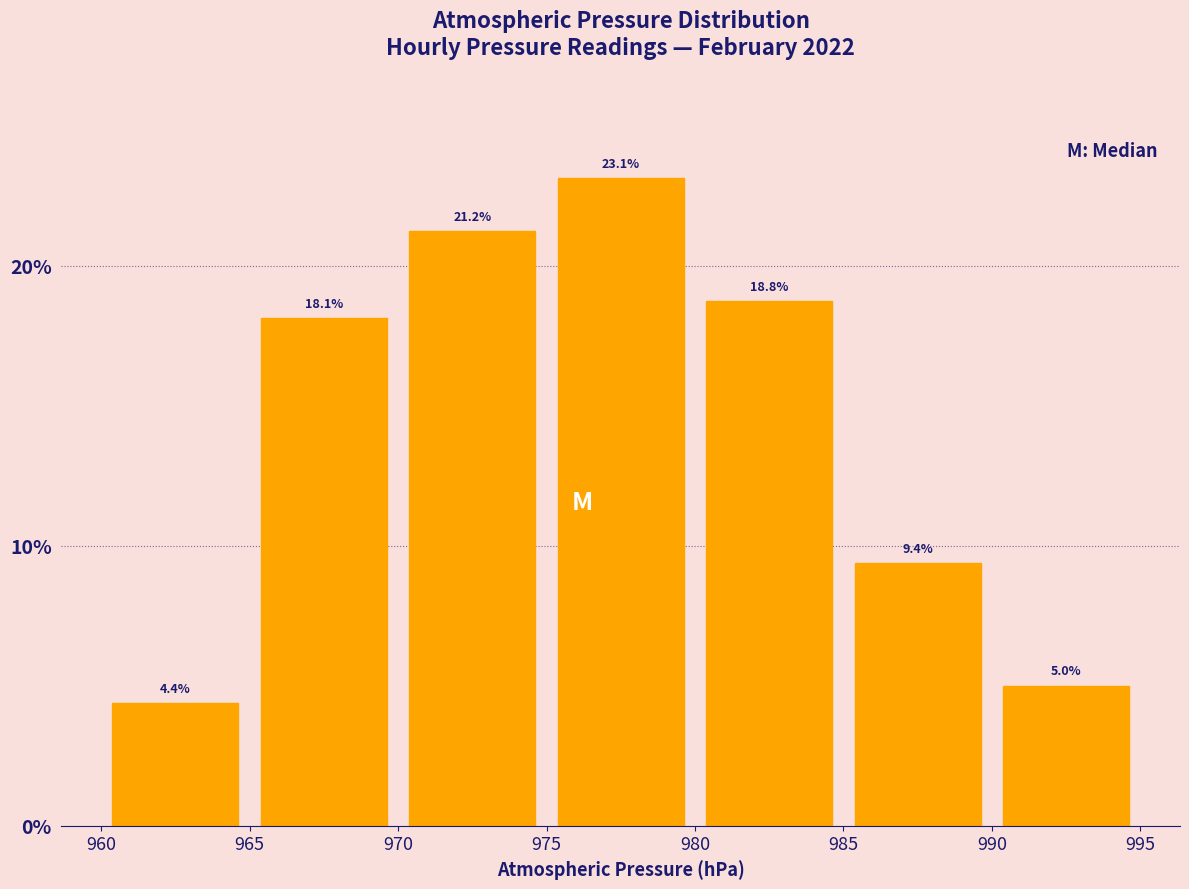

Reading left to right, transcribe this chart: for each bar, give the range it covers on the x-axis and its height.

960 to 965: 4.4
965 to 970: 18.1
970 to 975: 21.2
975 to 980: 23.1
980 to 985: 18.8
985 to 990: 9.4
990 to 995: 5.0